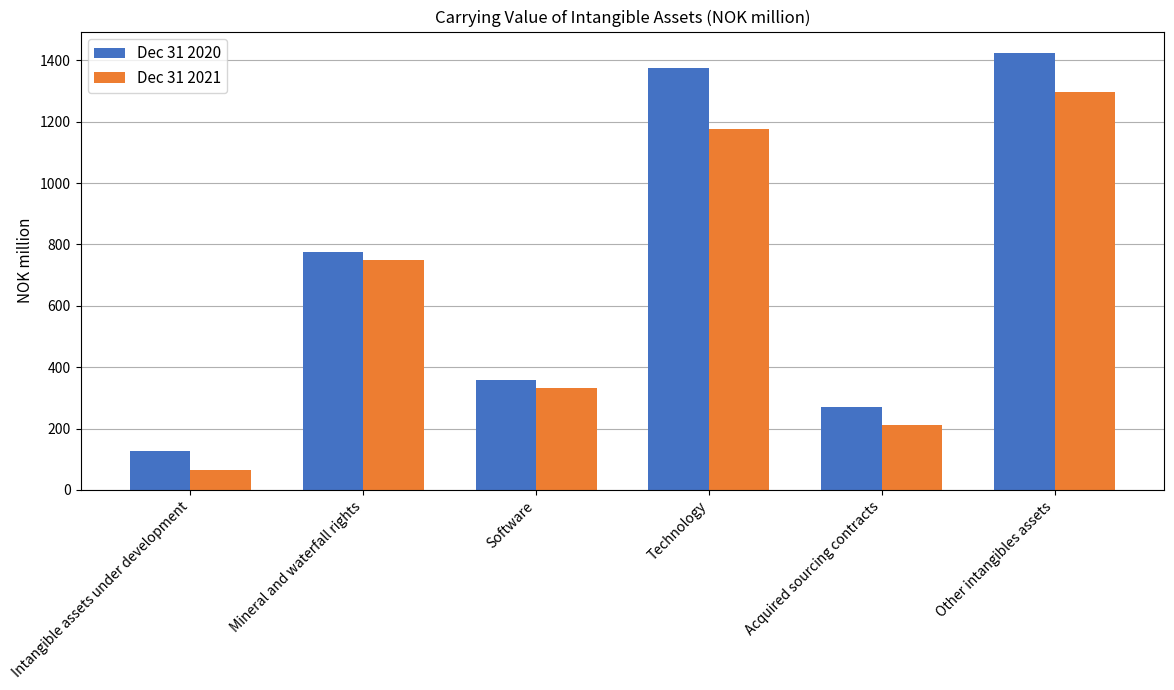

How many series are shown in this chart?

2